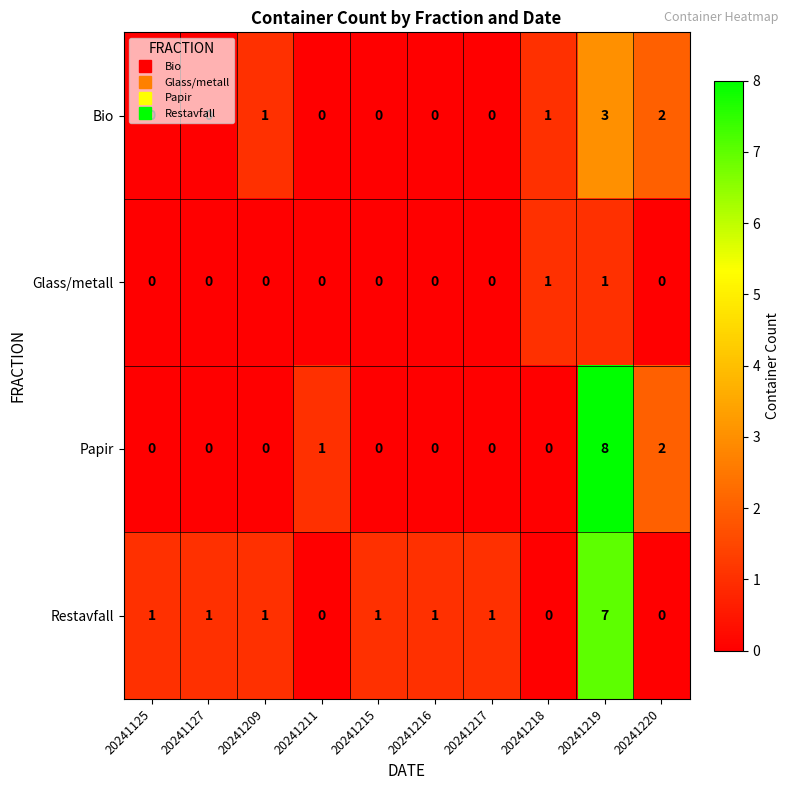

Count the number of categories in the chart.

10